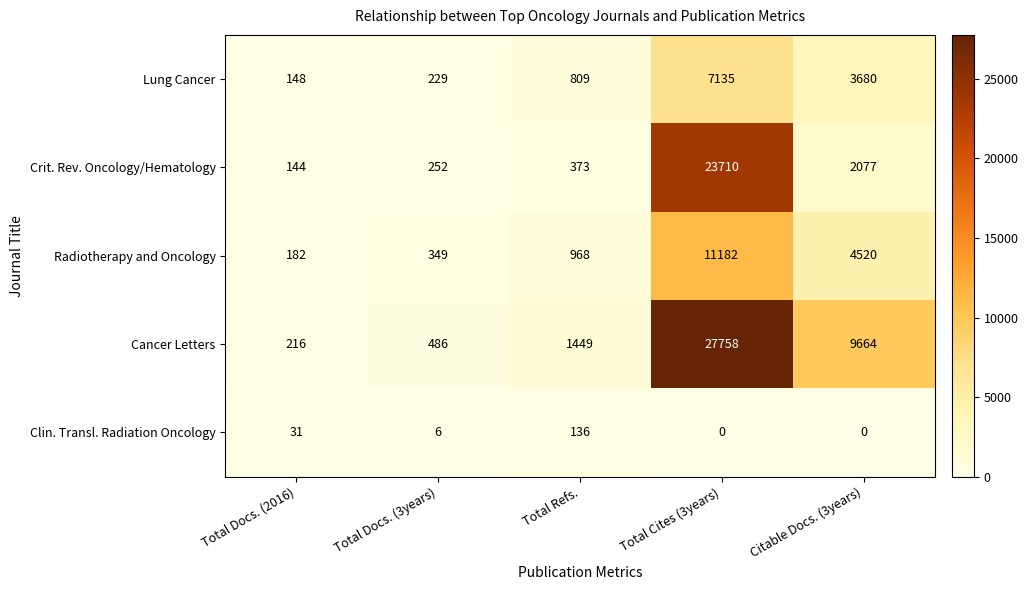

List the labels in order of Lung Cancer value, smallest first.

Total Docs. (2016), Total Docs. (3years), Total Refs., Citable Docs. (3years), Total Cites (3years)